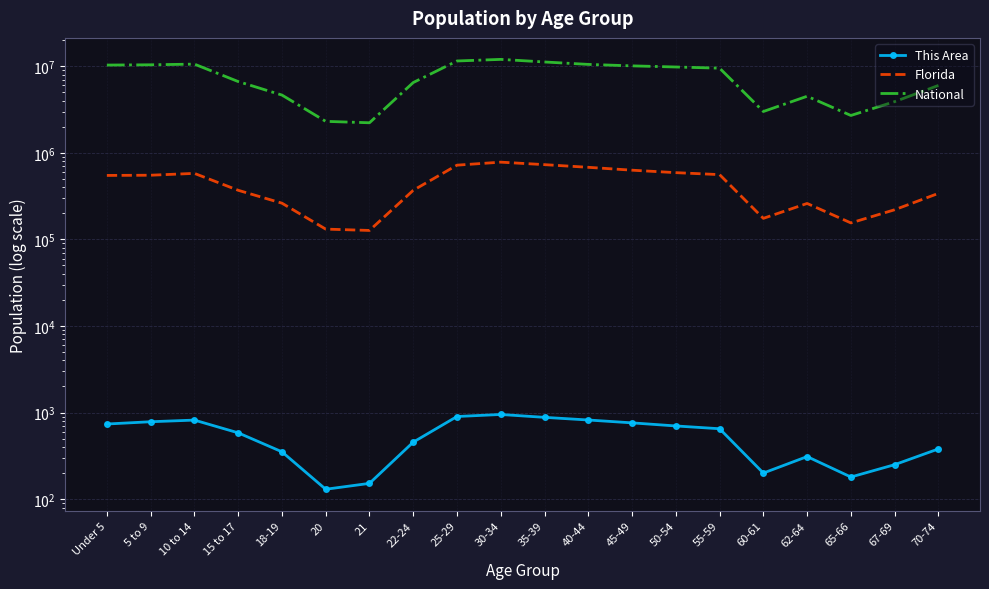

True or false: Florida has a value of 340000 at 70-74.

True